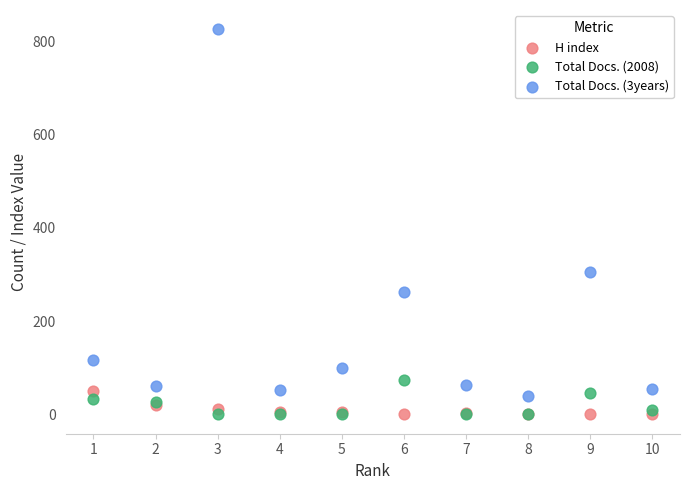

Which series has the largest Y range (max minus min)?

Total Docs. (3years)